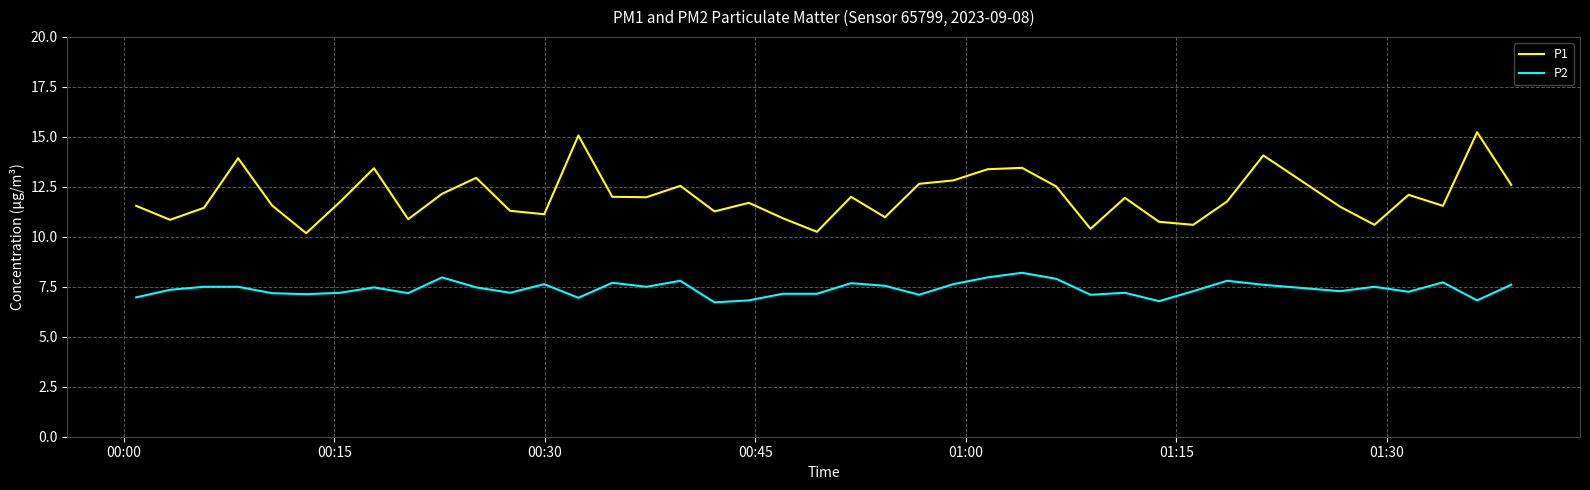

True or false: P2 and P1 cross at least once.

False